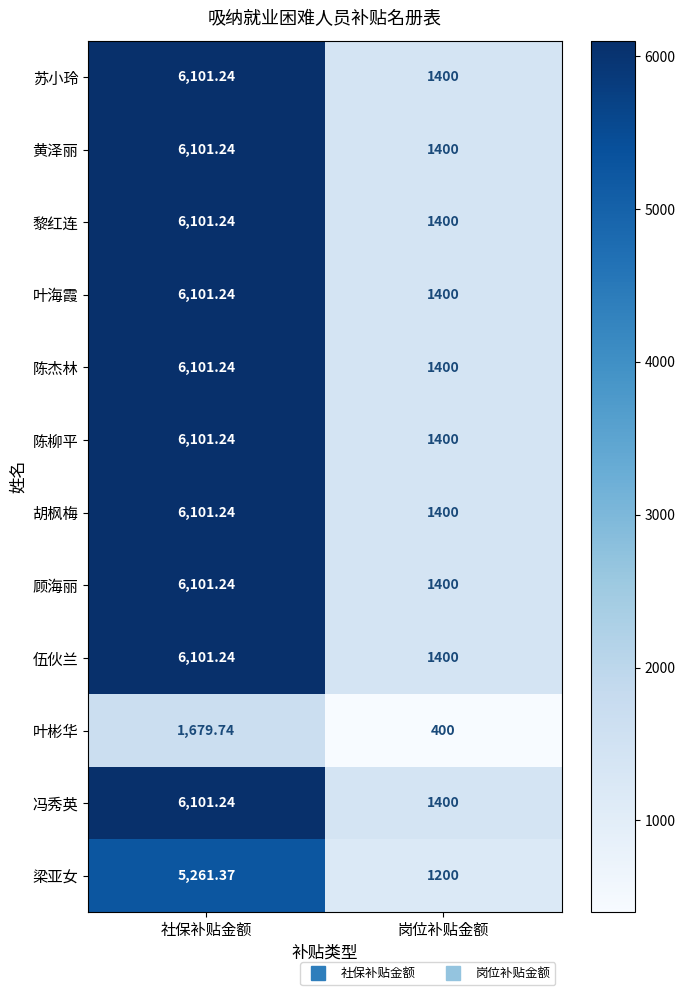

Where is 冯秀英 nearest to the value 3750?

岗位补贴金额